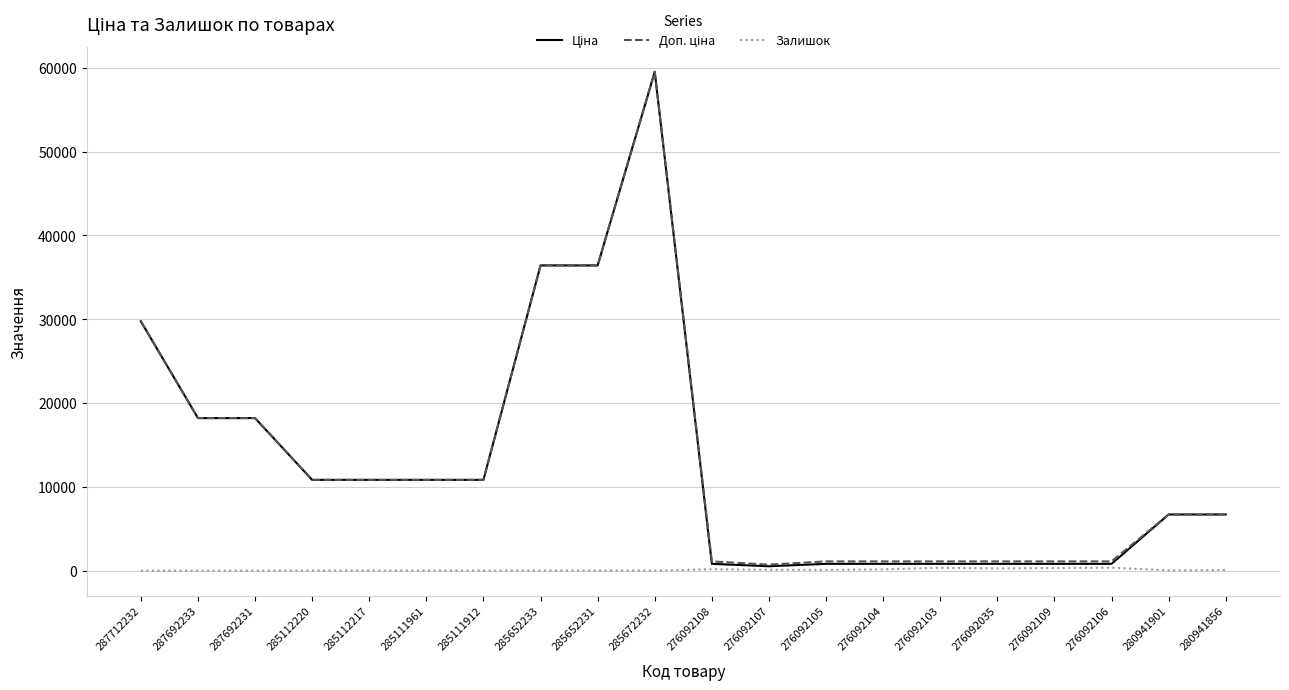

What is the difference between the highest and lowest values at 287692233?

18212.0